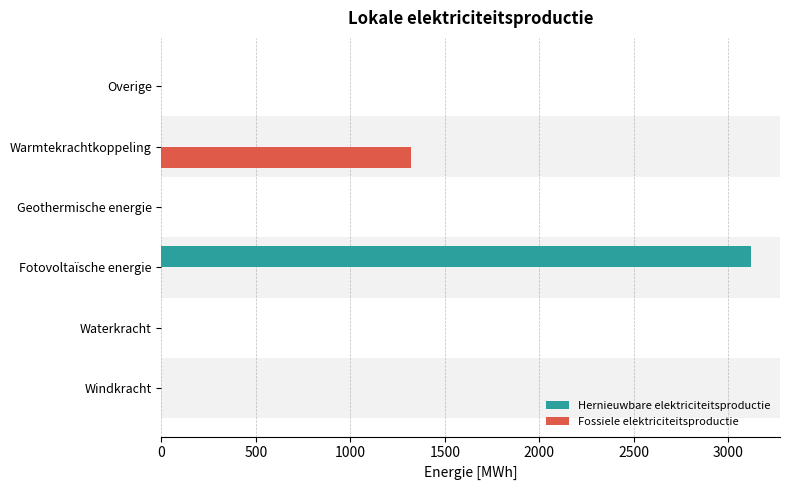

True or false: Hernieuwbare elektriciteitsproductie has a value of 0.0 at Waterkracht.

True